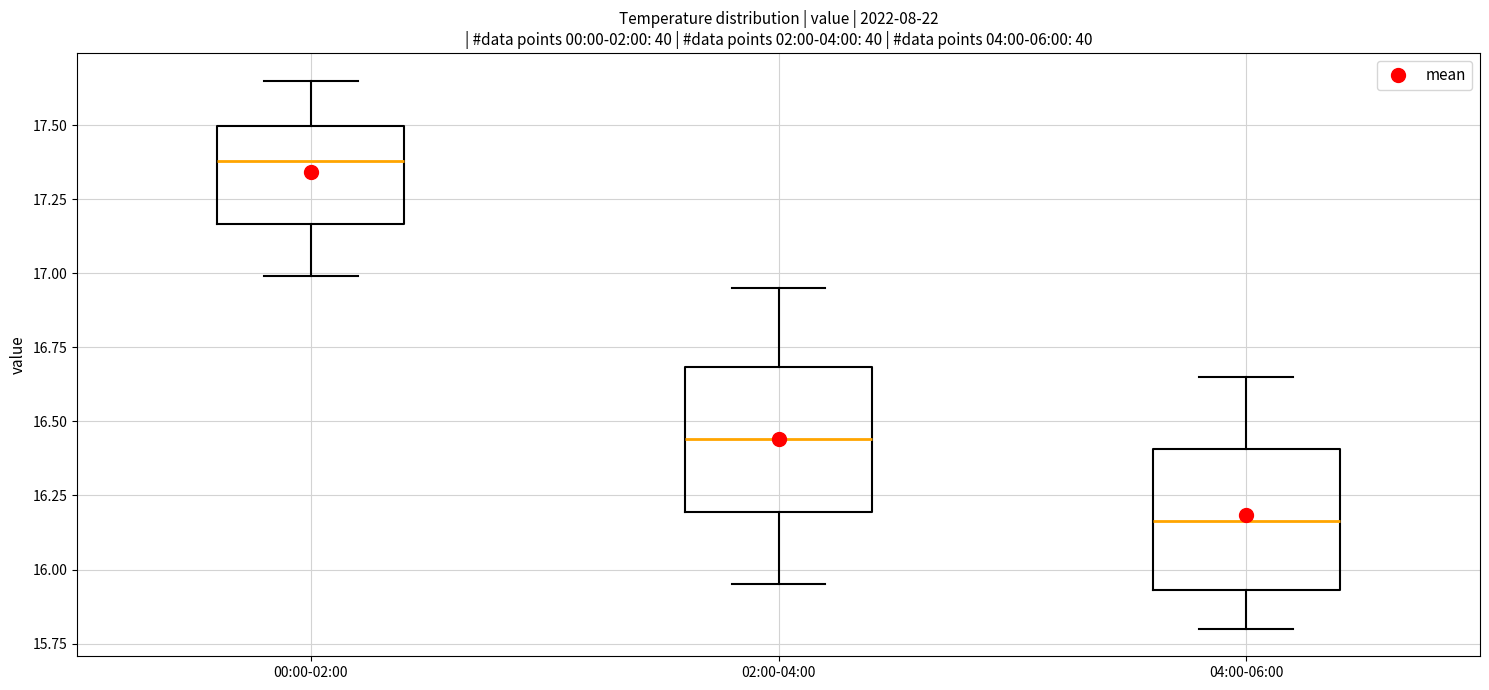

Where does the lower whisker of the box for 04:00-06:00 end on the y-axis? The values are not printed on the chart, so give them approximately, as read against the axis.

15.80